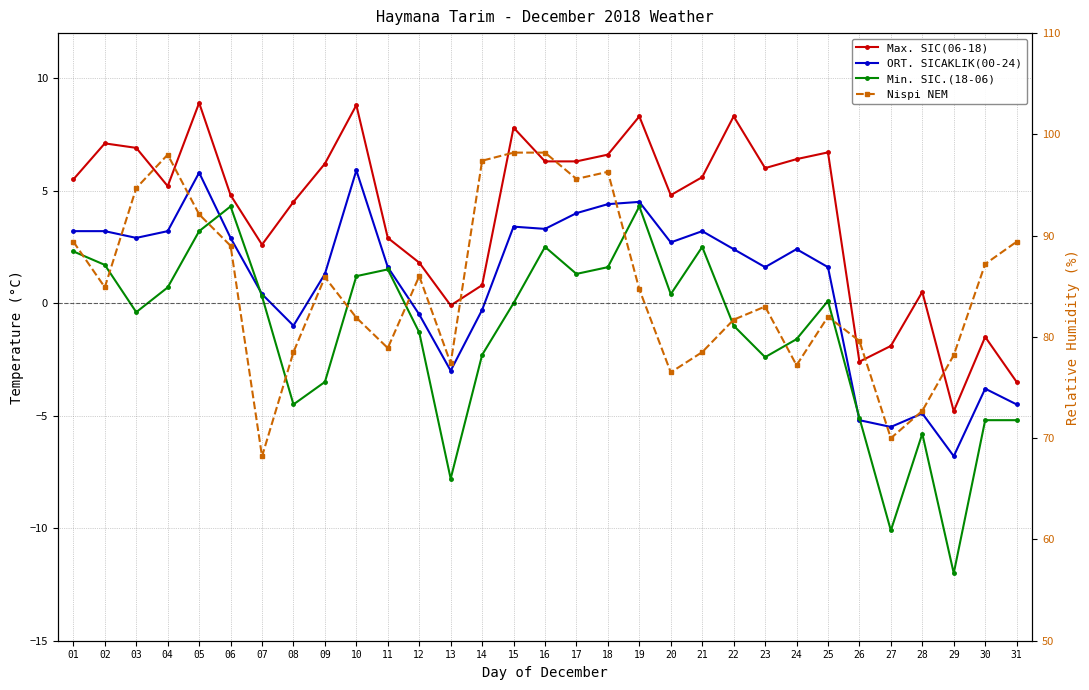

What is the average value of the ORT. SICAKLIK(00-24) series?

0.9